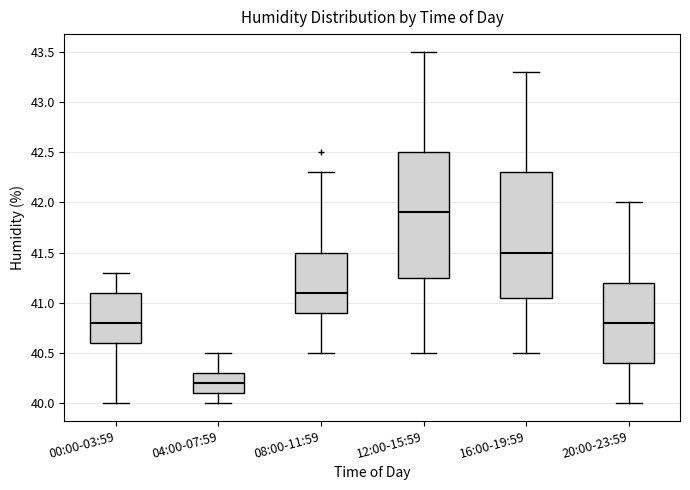

Reading left to right, read every box against the y-axis: the position of its median line, the range the box covers, and the ends of its whiskers. The values are not printed on the chart, so give them approximately, as read against the axis.

00:00-03:59: median 40.80, box 40.60 to 41.10, whiskers 40.00 to 41.30
04:00-07:59: median 40.20, box 40.10 to 40.30, whiskers 40.00 to 40.50
08:00-11:59: median 41.10, box 40.90 to 41.50, whiskers 40.50 to 42.30
12:00-15:59: median 41.90, box 41.25 to 42.50, whiskers 40.50 to 43.50
16:00-19:59: median 41.50, box 41.05 to 42.30, whiskers 40.50 to 43.30
20:00-23:59: median 40.80, box 40.40 to 41.20, whiskers 40.00 to 42.00